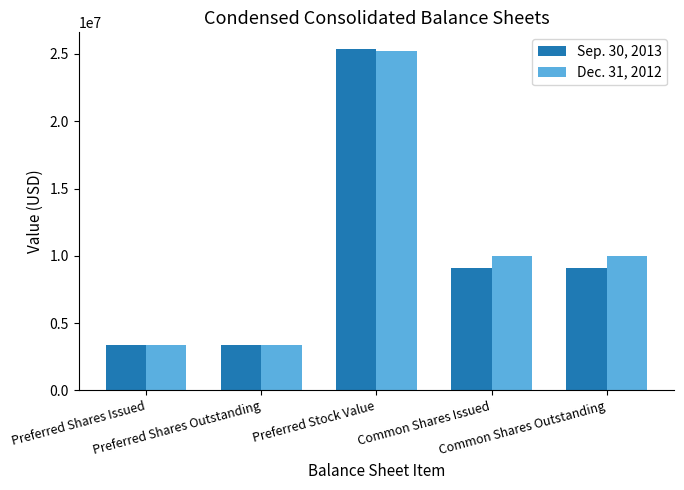

What position from the left is Preferred Shares Outstanding?

2